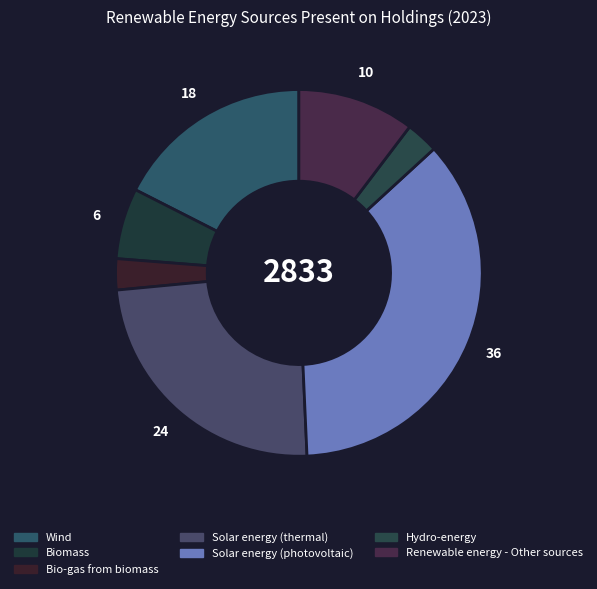

To the nearest percent, what is the combined percentage of Hydro-energy and Biomass?

9%